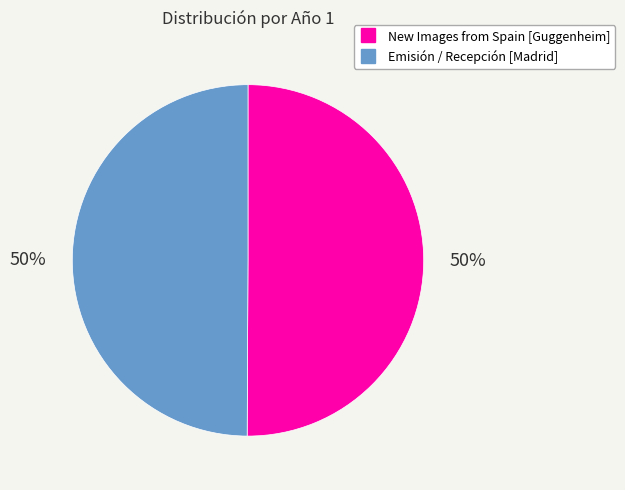

Is it true that New Images from Spain [Guggenheim] is 60% of the pie?

False